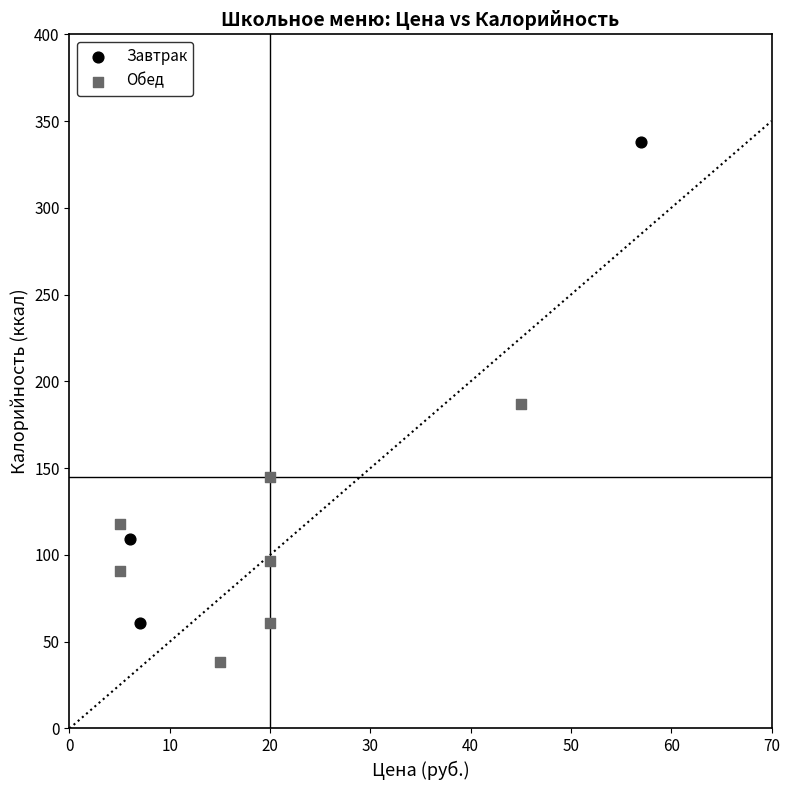

Which series contains the lowest Y value?

Обед